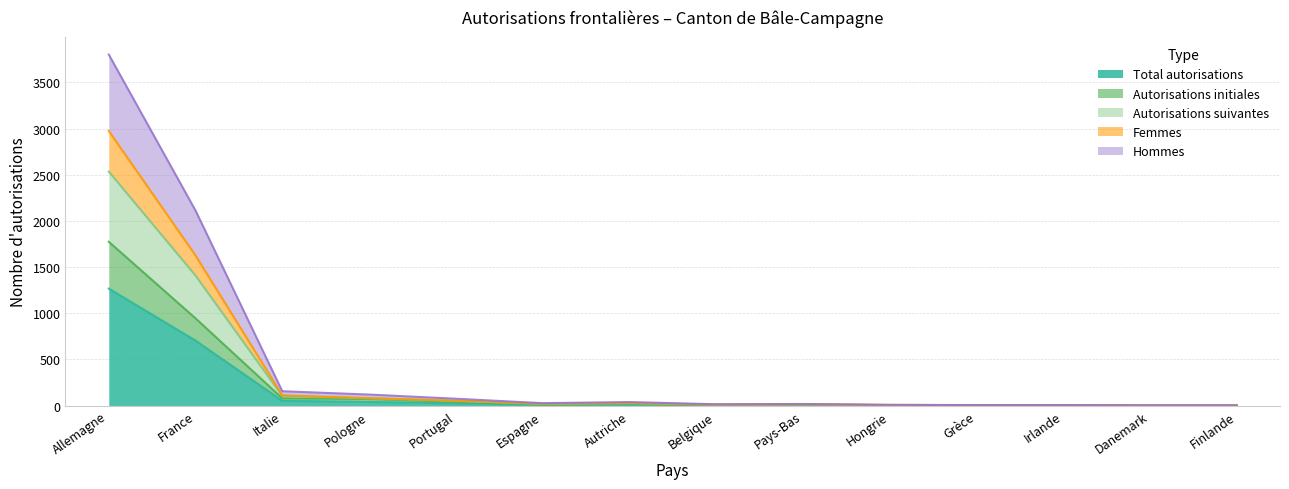

What is the smallest value displayed?

1